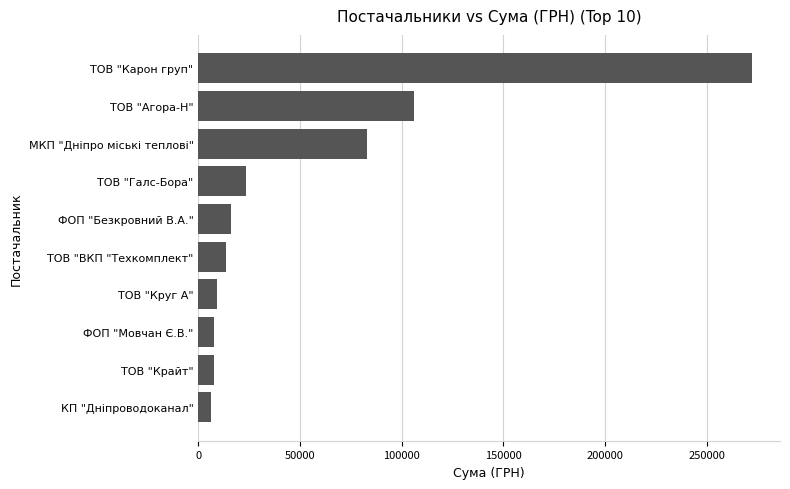

What is the sum of all values?

545124.8